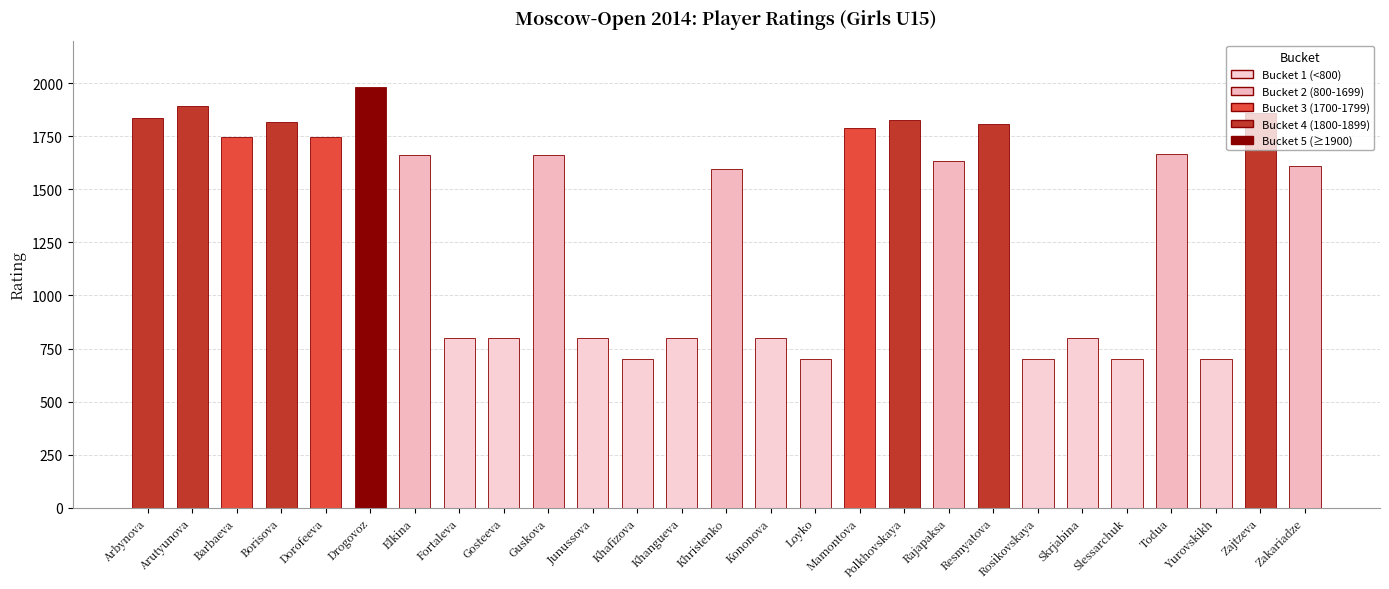

At which label does the data first exceed 1635?

Arbynova